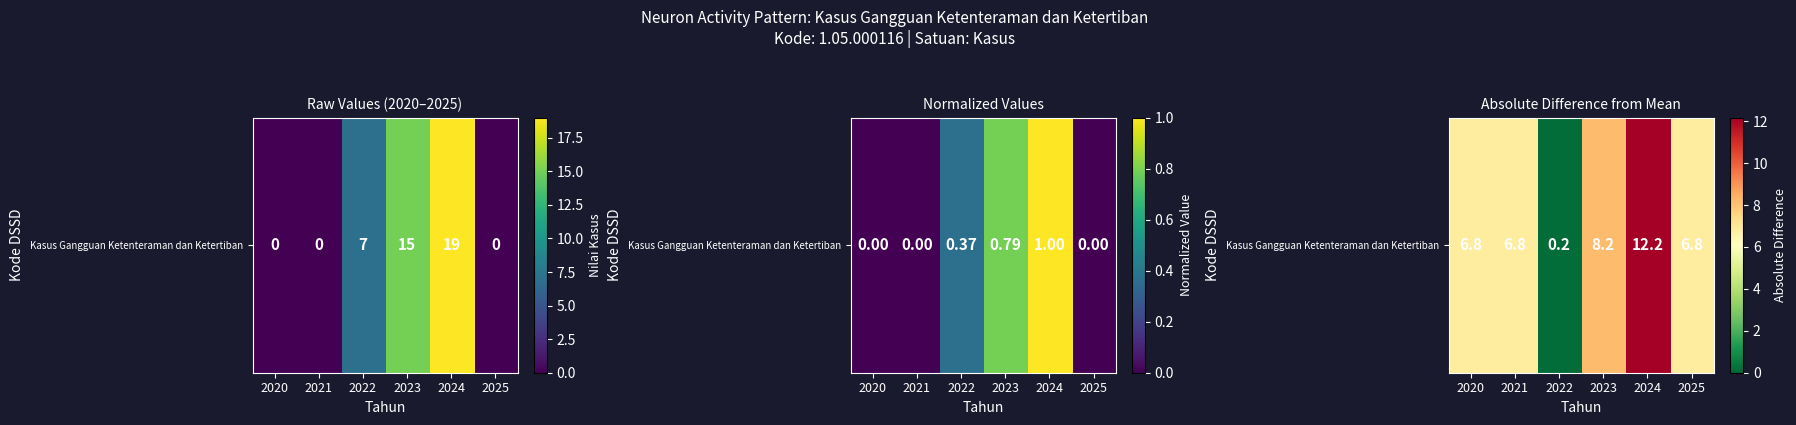

How many distinct data groups are displayed?

1